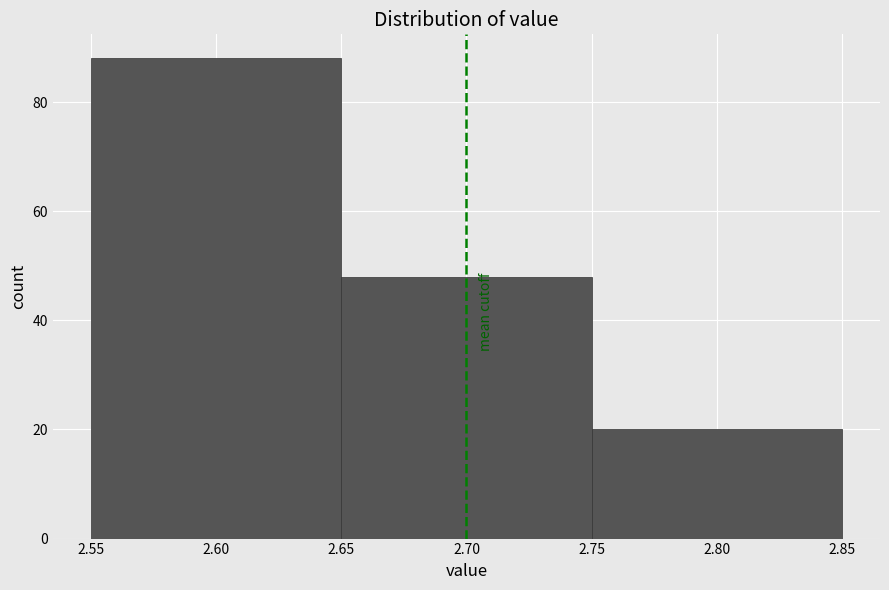

Reading left to right, list every bar in this chart as the range it spans on the x-axis followed by its height. The values are not printed on the chart, so give them approximately, as read against the axis.

2.55 to 2.65: 88
2.65 to 2.75: 48
2.75 to 2.85: 20